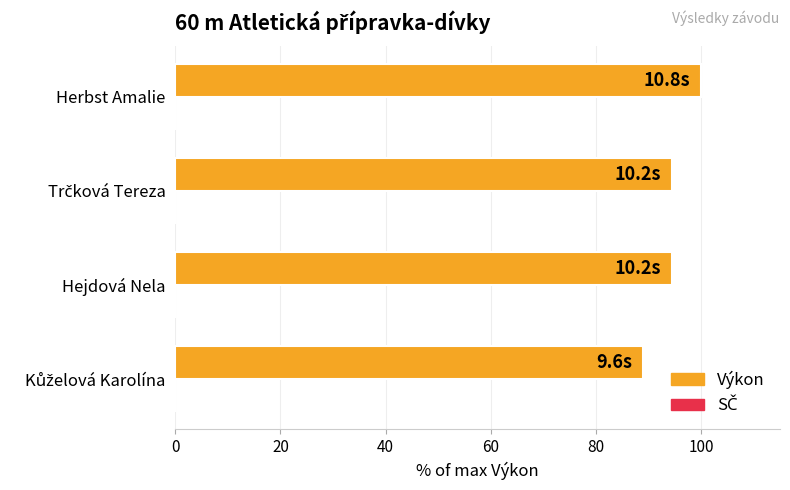

What is the greatest value displayed?

100.0